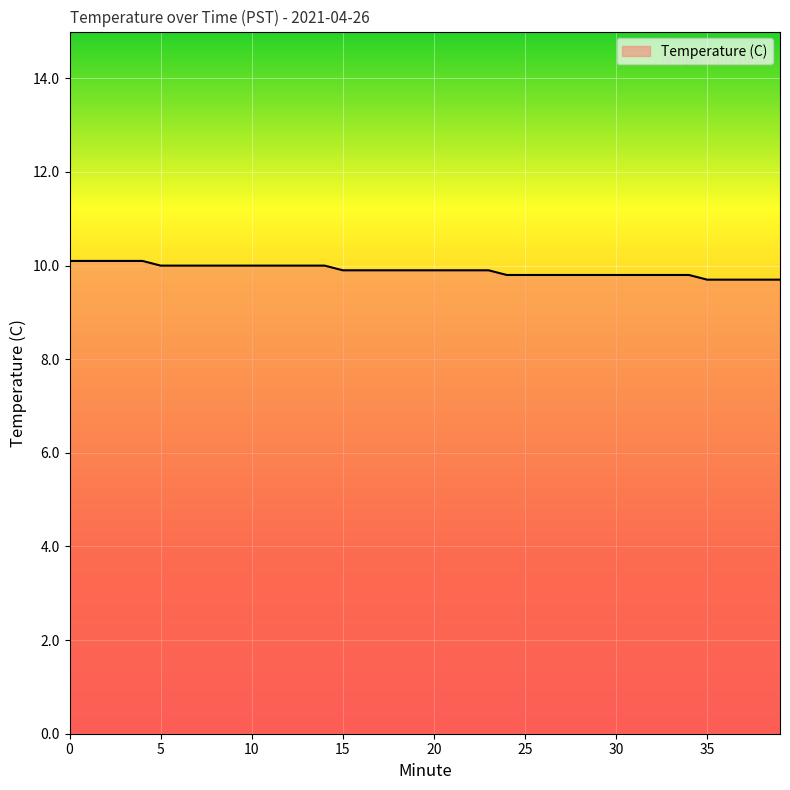

How many lines are shown in the chart?

1